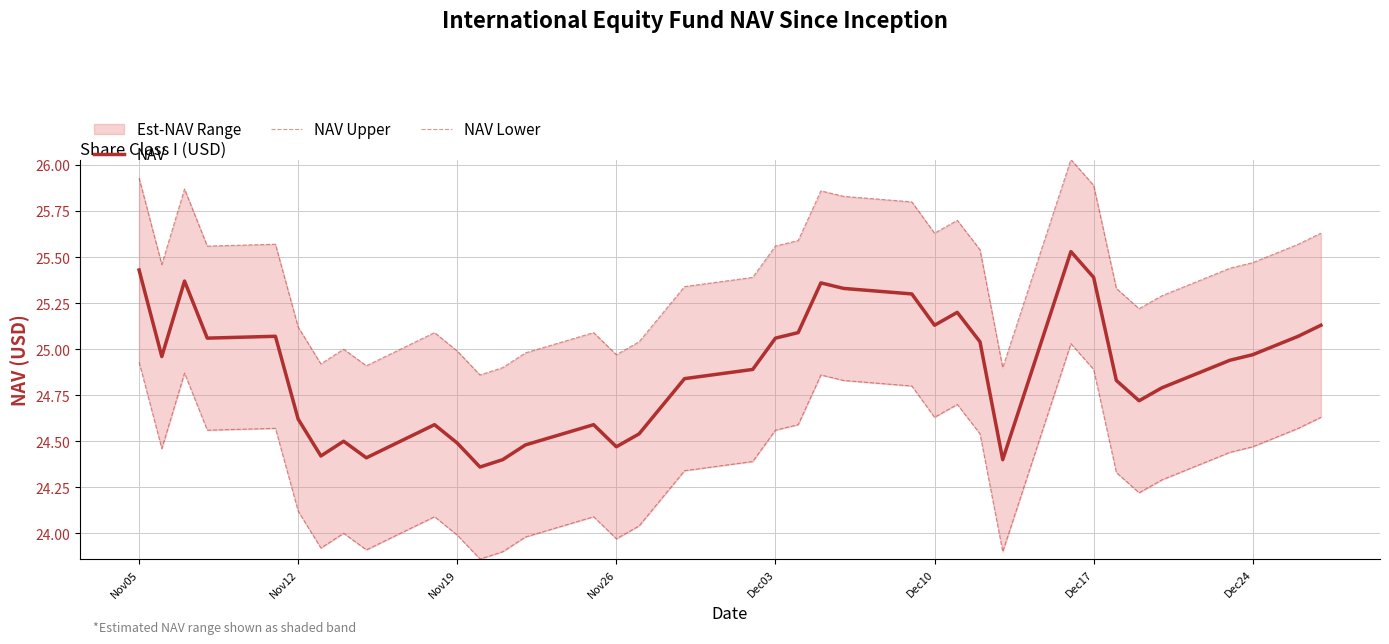

What is the average value of the NAV Lower series?

24.4